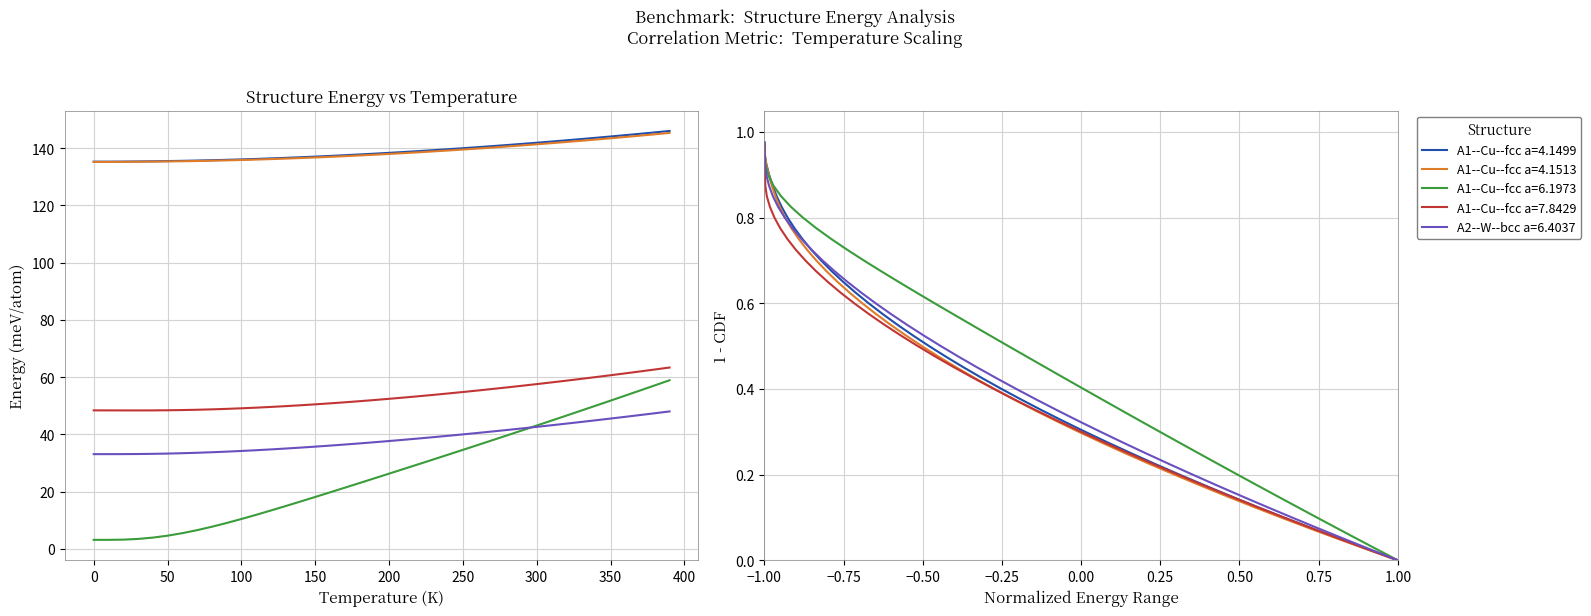

At how many categories does at least one series exceed 28?

40